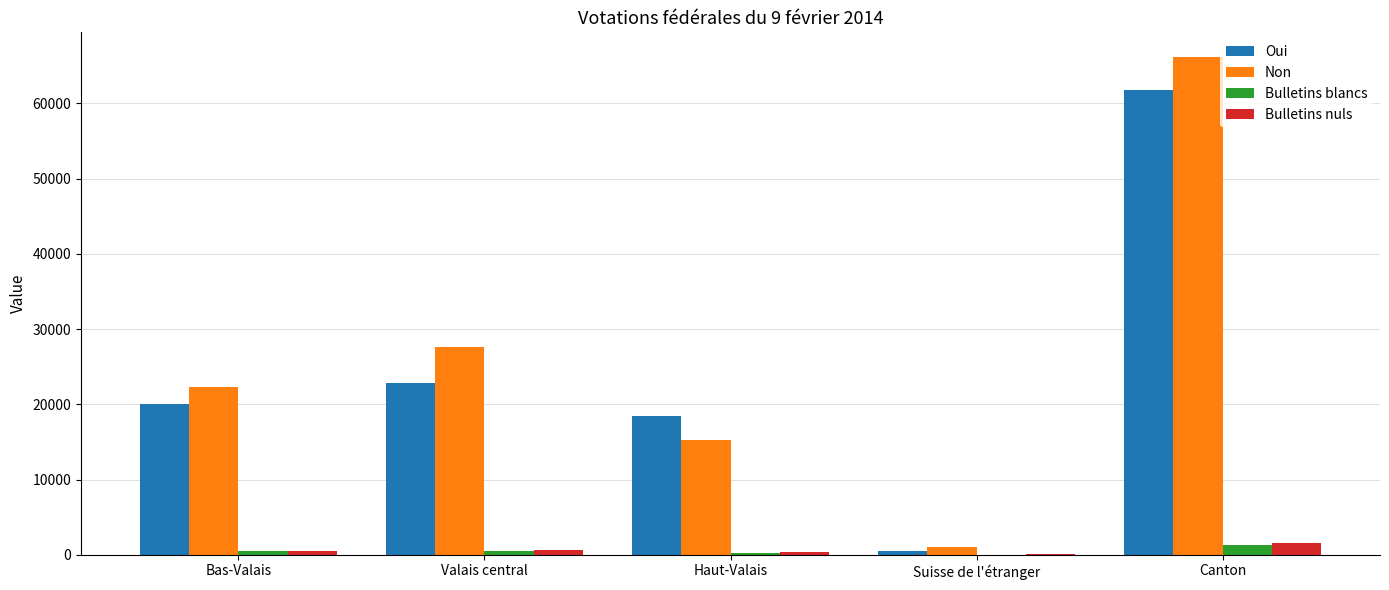

What is the maximum value shown in the chart?

66123